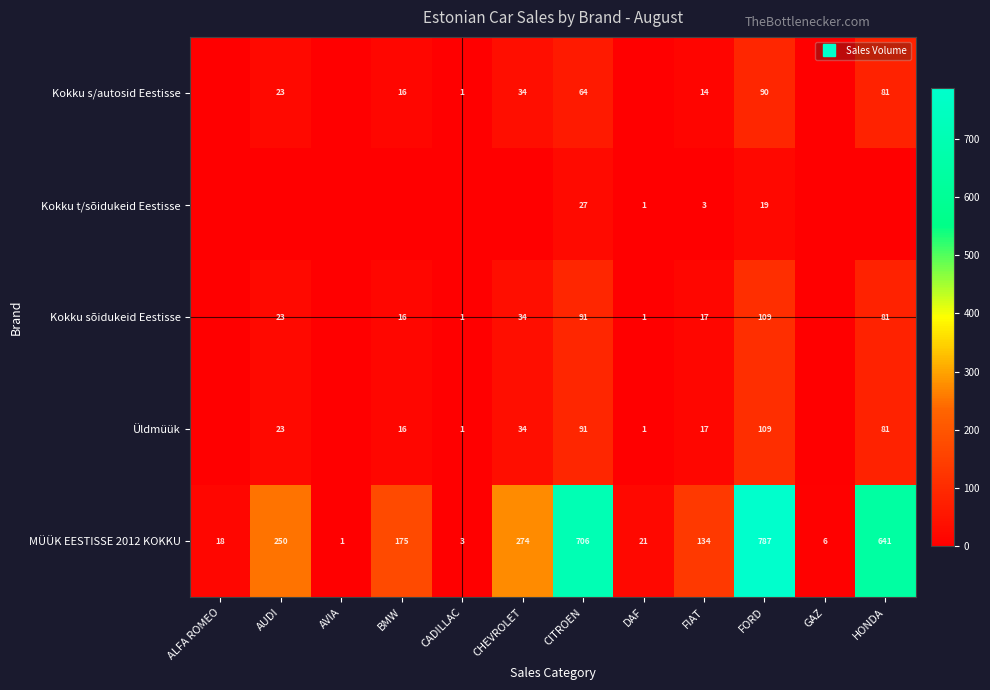

Rank the series by their maximum value, from lowest to highest.

Kokku t/sõidukeid Eestisse, Kokku s/autosid Eestisse, Kokku sõidukeid Eestisse, Üldmüük, MÜÜK EESTISSE 2012 KOKKU